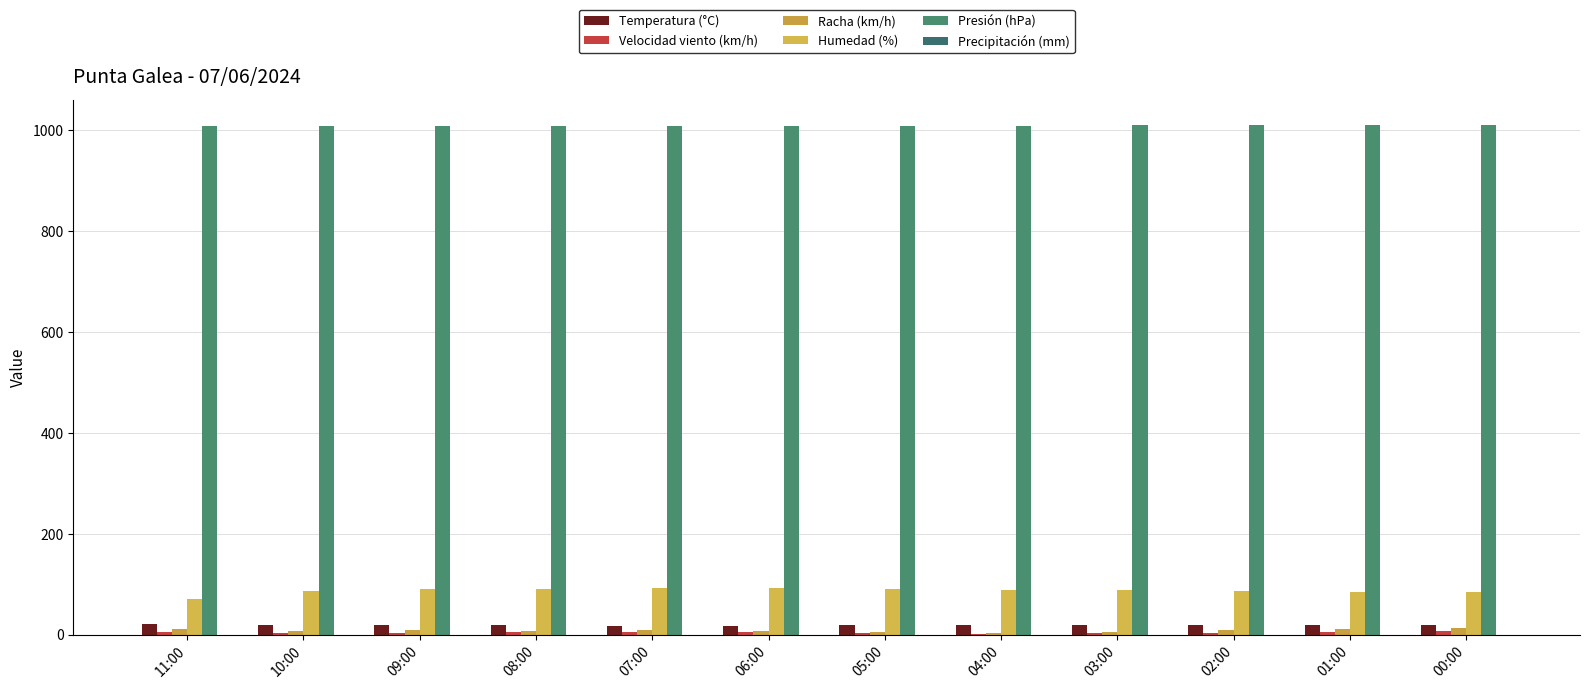

What is the approximate value of Presión (hPa) at 05:00?

1008.7